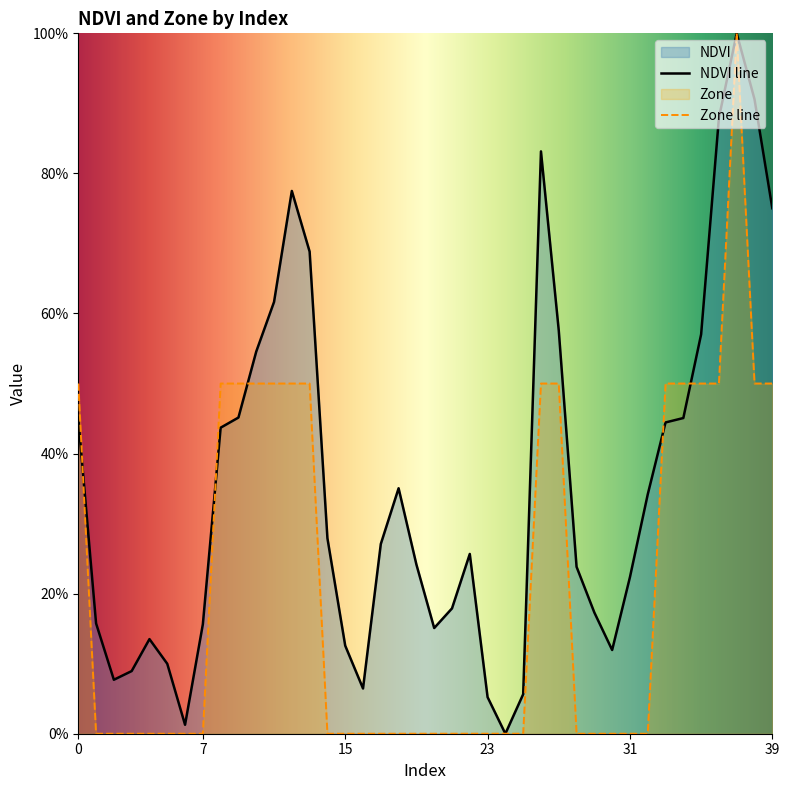

At how many categories does at least one series exceed 0?

39